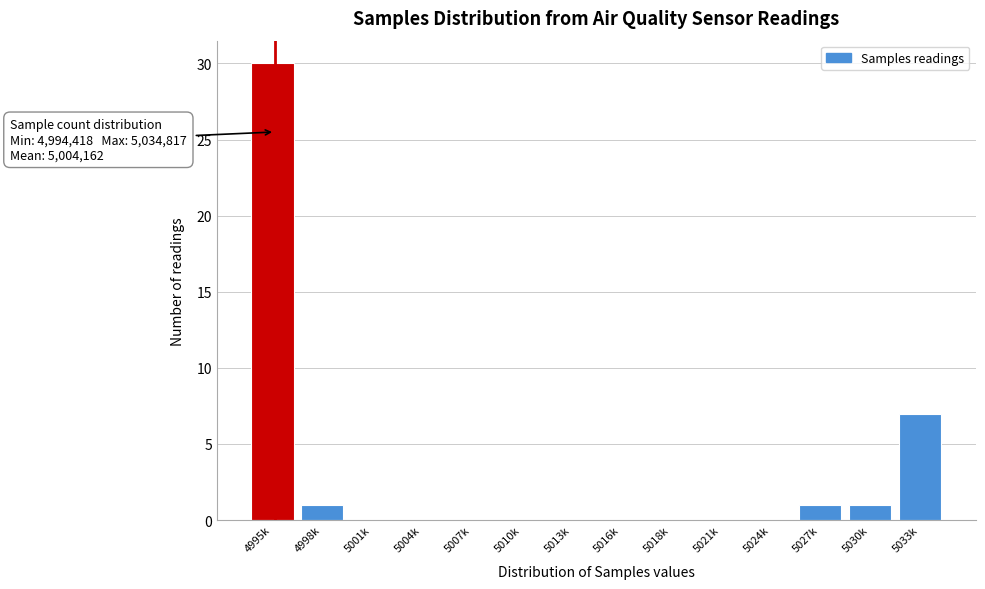

Reading left to right, what are all the values shown in this chart?

4995k=30	4998k=1	5001k=0	5004k=0	5007k=0	5010k=0	5013k=0	5016k=0	5018k=0	5021k=0	5024k=0	5027k=1	5030k=1	5033k=7